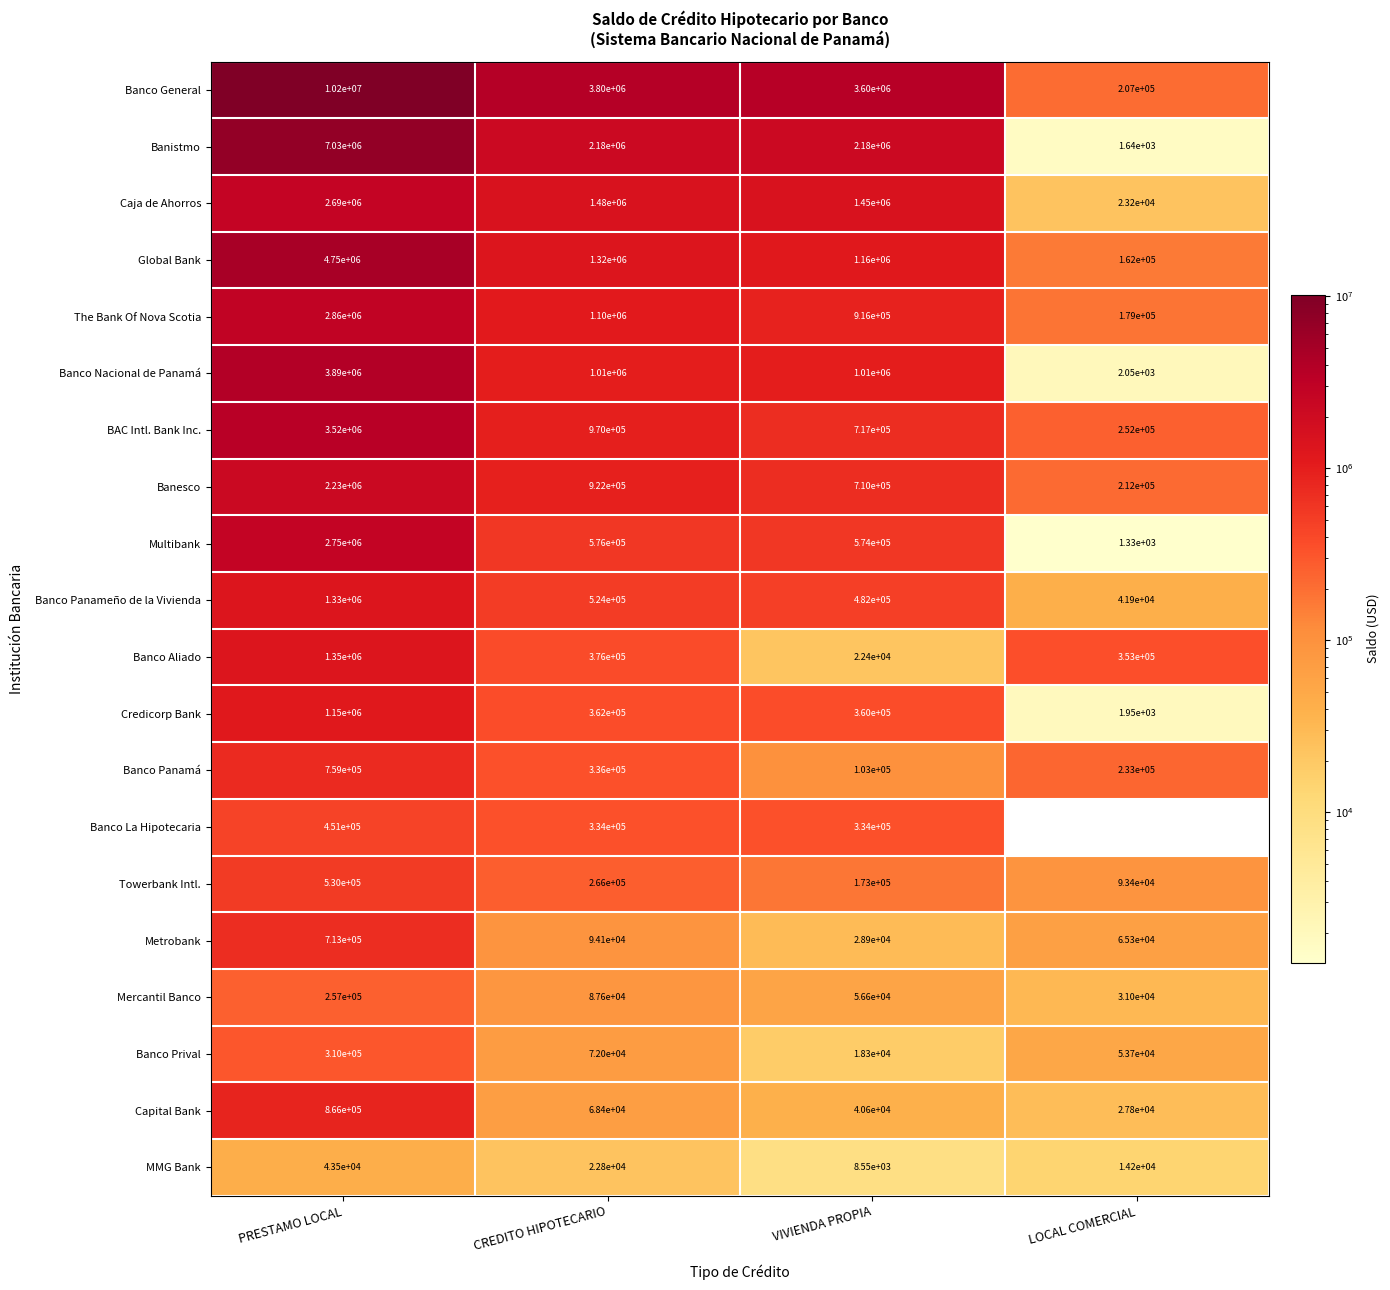

Which series has the widest spread of values?

Banco General